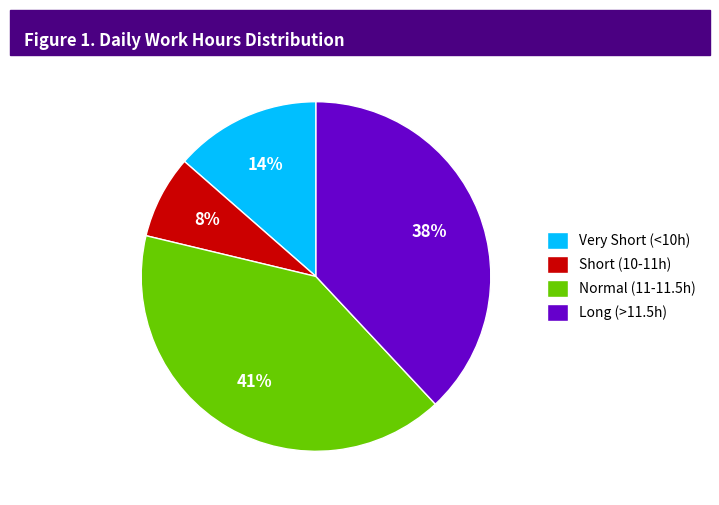

Combined, do Long (>11.5h) and Normal (11-11.5h) account for over 50%?

Yes